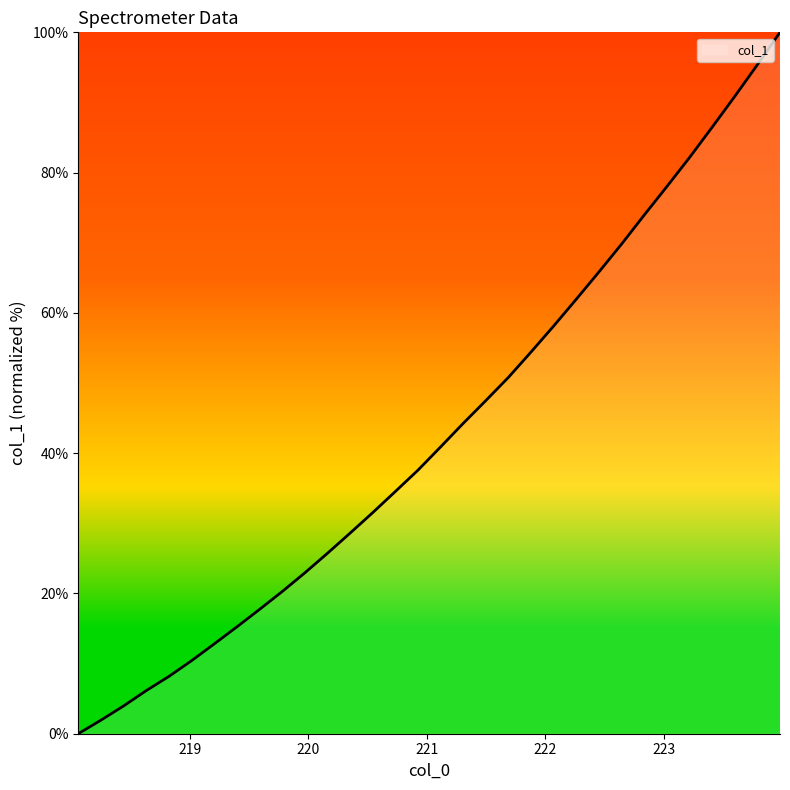

Reading right to left, list all the values displayed in this chart.

100.0	95.4	90.9	86.5	82.2	78.0	74.0	69.8	65.9	62.0	58.2	54.5	50.8	47.5	44.3	40.9	37.6	34.5	31.5	28.6	25.7	22.9	20.3	17.7	15.2	12.8	10.4	8.2	6.1	4.0	1.9	0.0